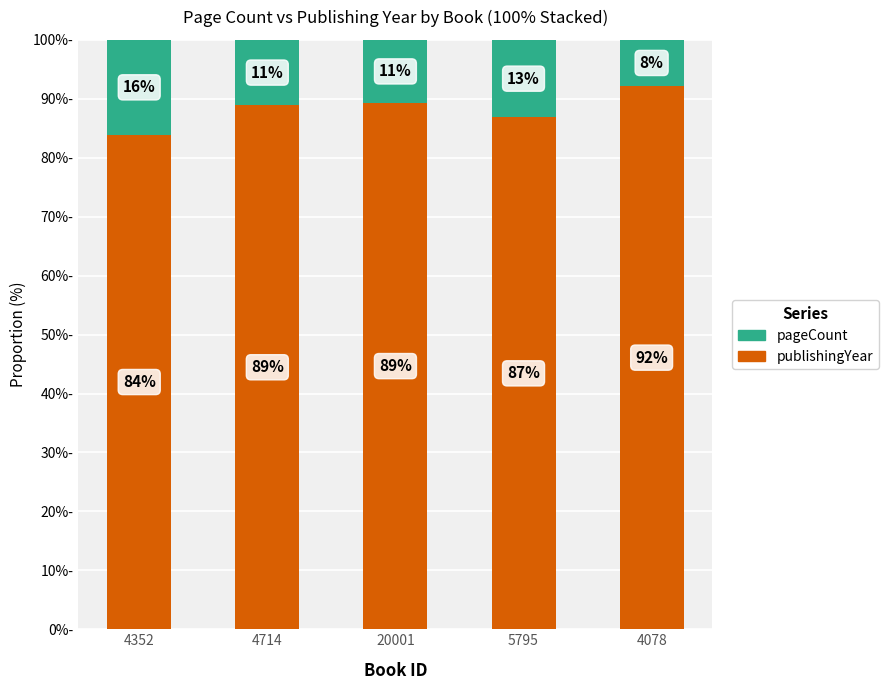

What is the average value of the publishingYear series?

88.2